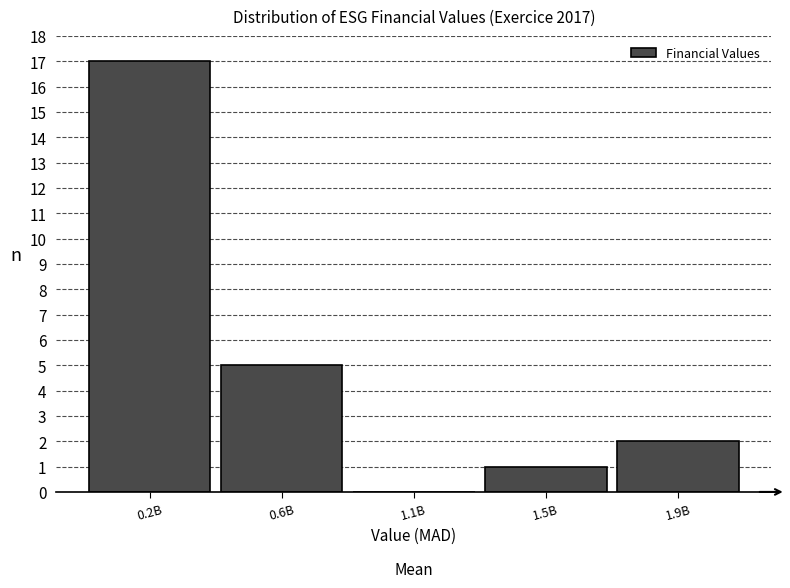

Reading right to left, transcribe all the data shown in this chart.

1.9B=2	1.5B=1	1.1B=0	0.6B=5	0.2B=17